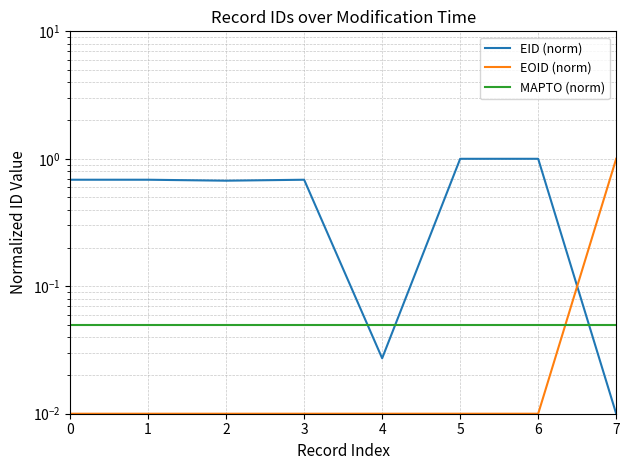

Reading right to left, extract all data points from this chart.

EID (norm): 0.0	1.0	1.0	0.0	0.7	0.7	0.7	0.7
EOID (norm): 1.0	0.0	0.0	0.0	0.0	0.0	0.0	0.0
MAPTO (norm): 0.1	0.1	0.1	0.1	0.1	0.1	0.1	0.1